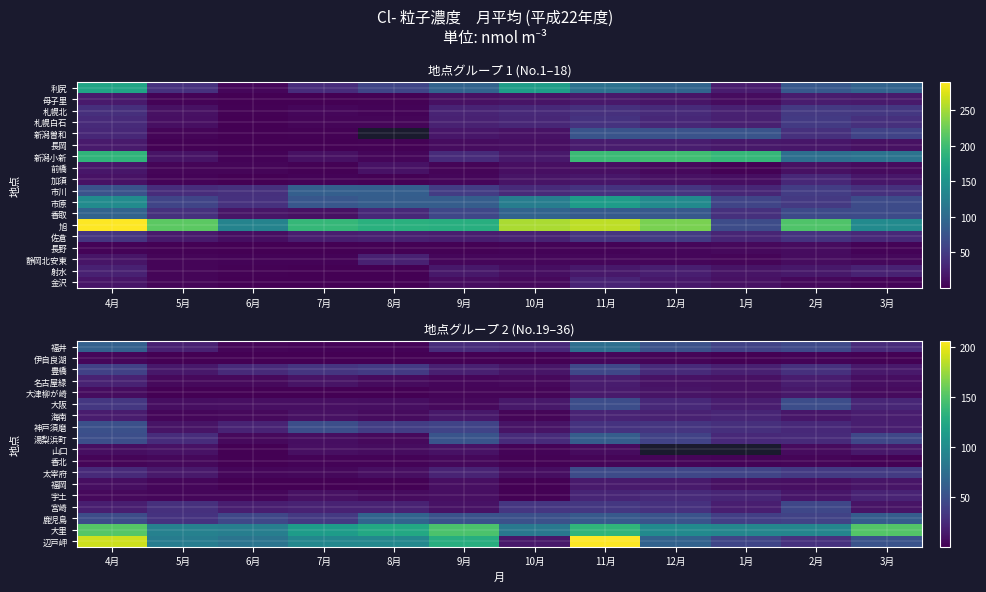

True or false: 山口 has a value of 0.5 at 6月.

True